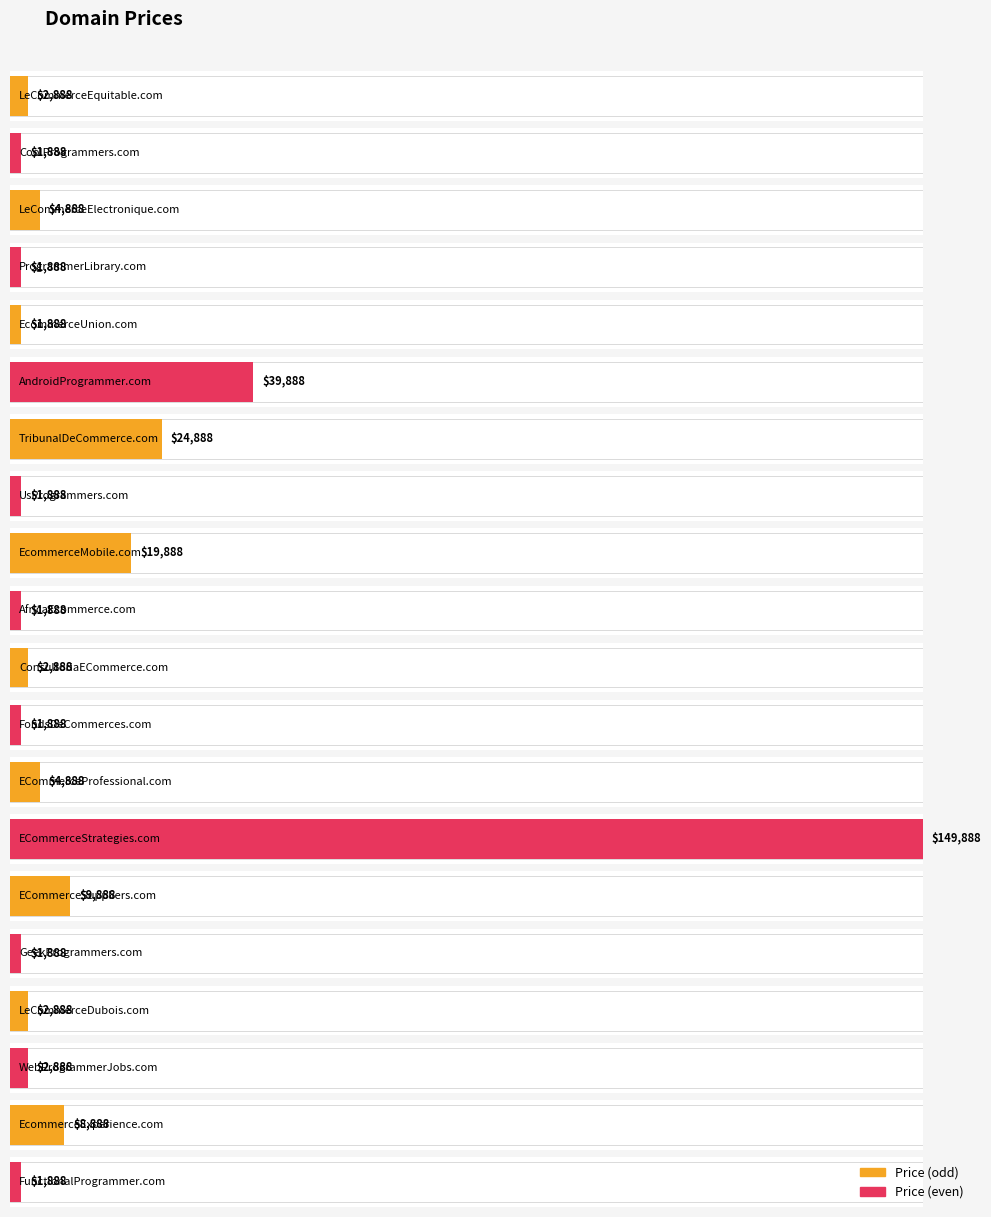

What is the label of the 19th bar from the right?

CoolProgrammers.com